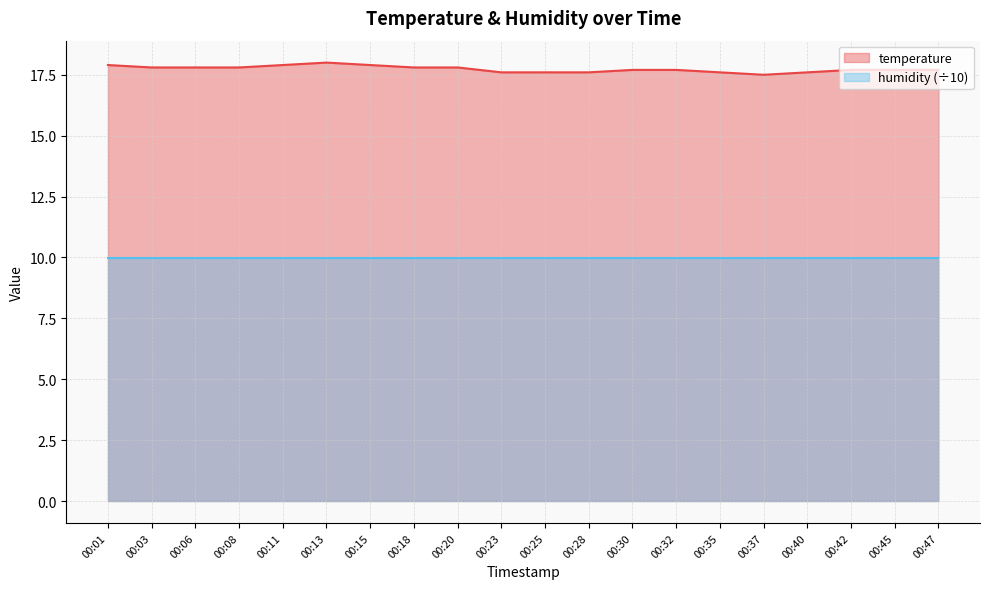

What is the greatest value displayed?

18.0